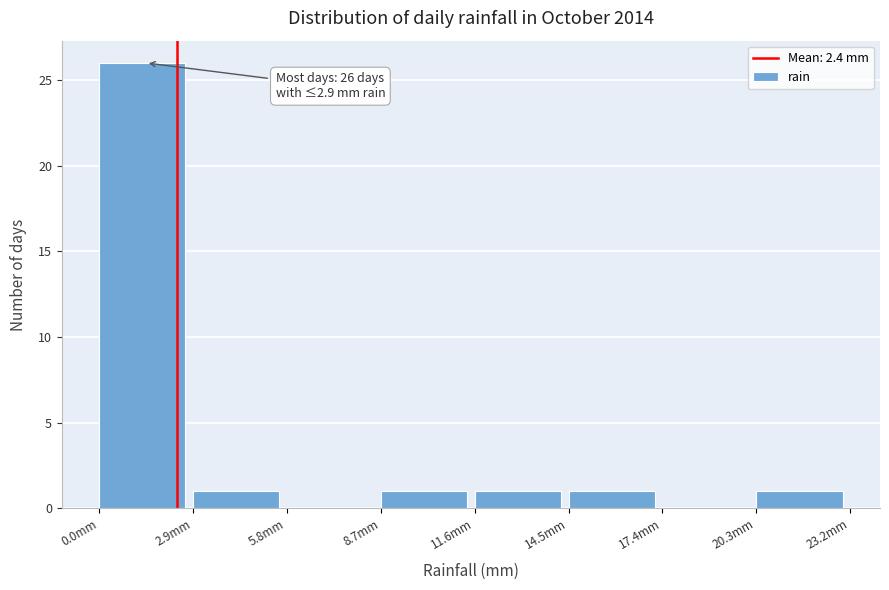

Which range on the x-axis has the tallest bar?

0.0 to 2.9